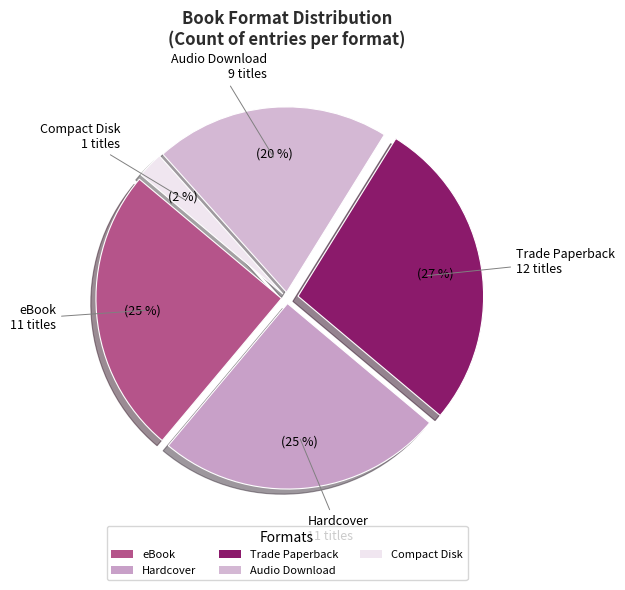

Approximately how many times larger is the value at eBook compared to Trade Paperback?

0.9